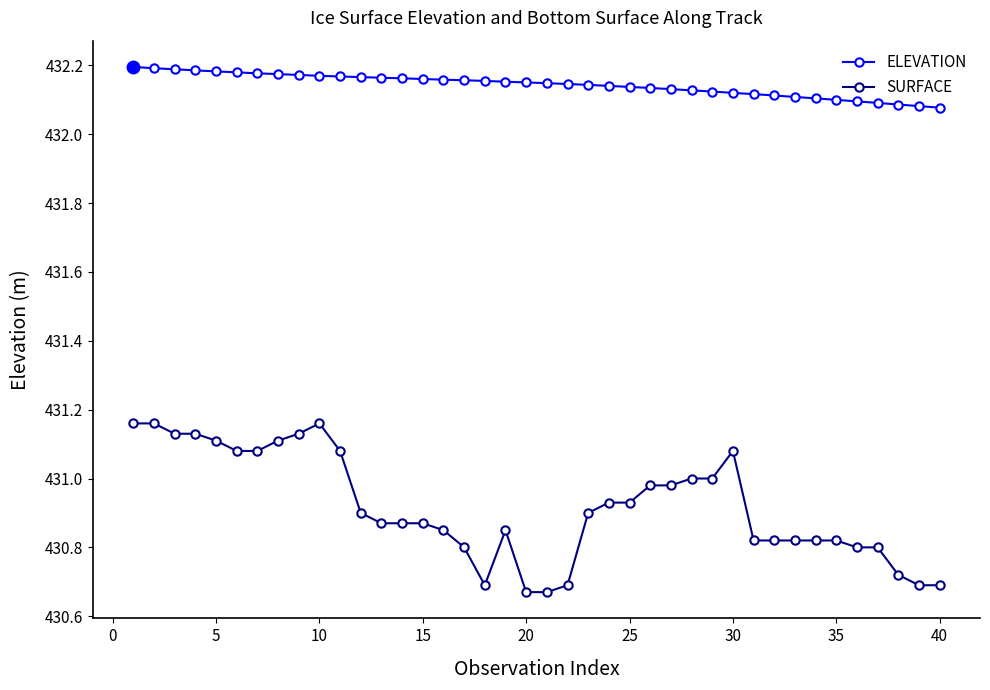

True or false: SURFACE has more than 2 interior local peaks.

True